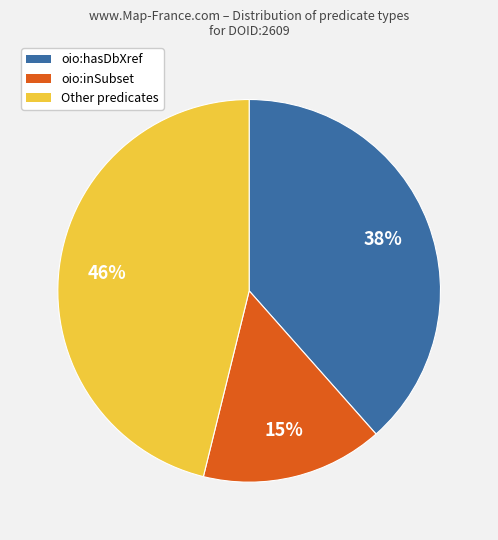

Is there any slice that represents more than half of the pie?

No